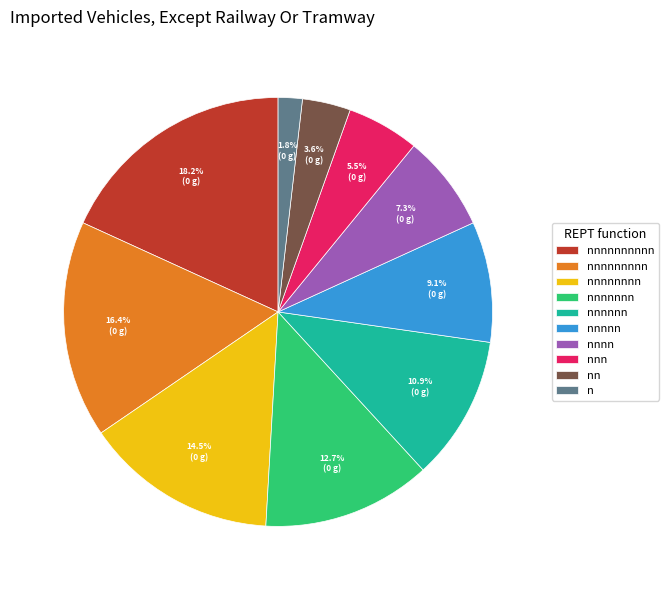

How many segments does this pie chart have?

10